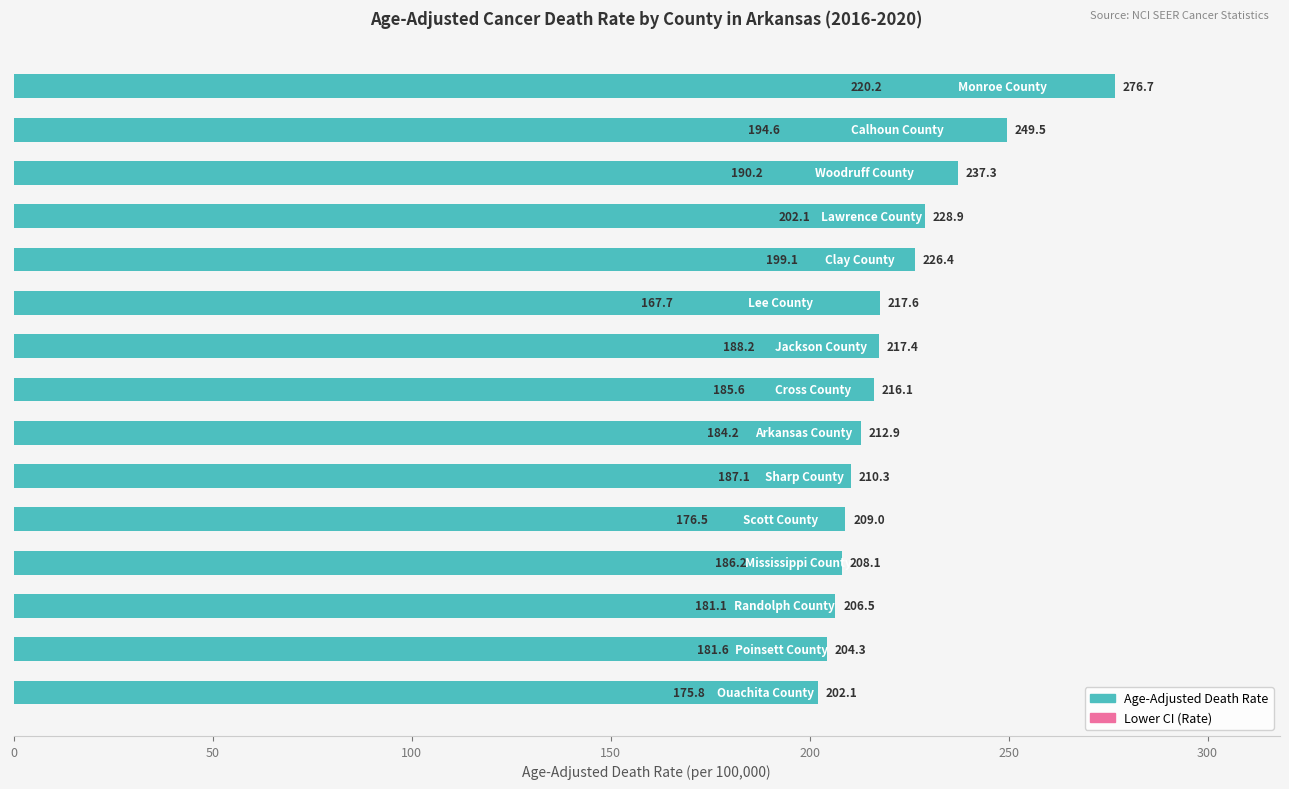

Are the bars horizontal?

Yes